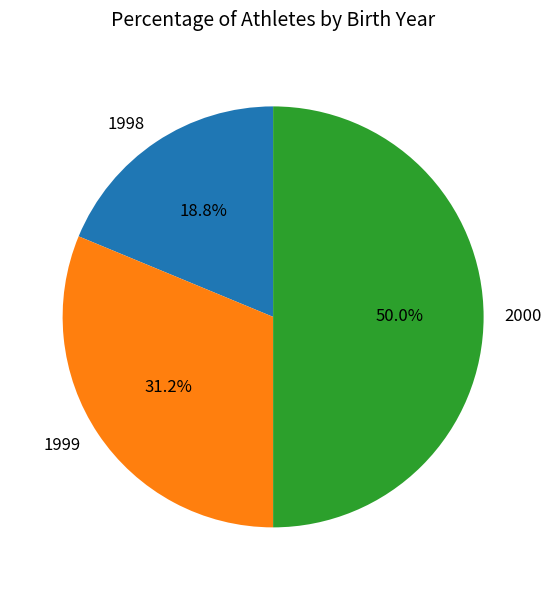

The 1998 slice represents 31% of the pie. True or false?

False